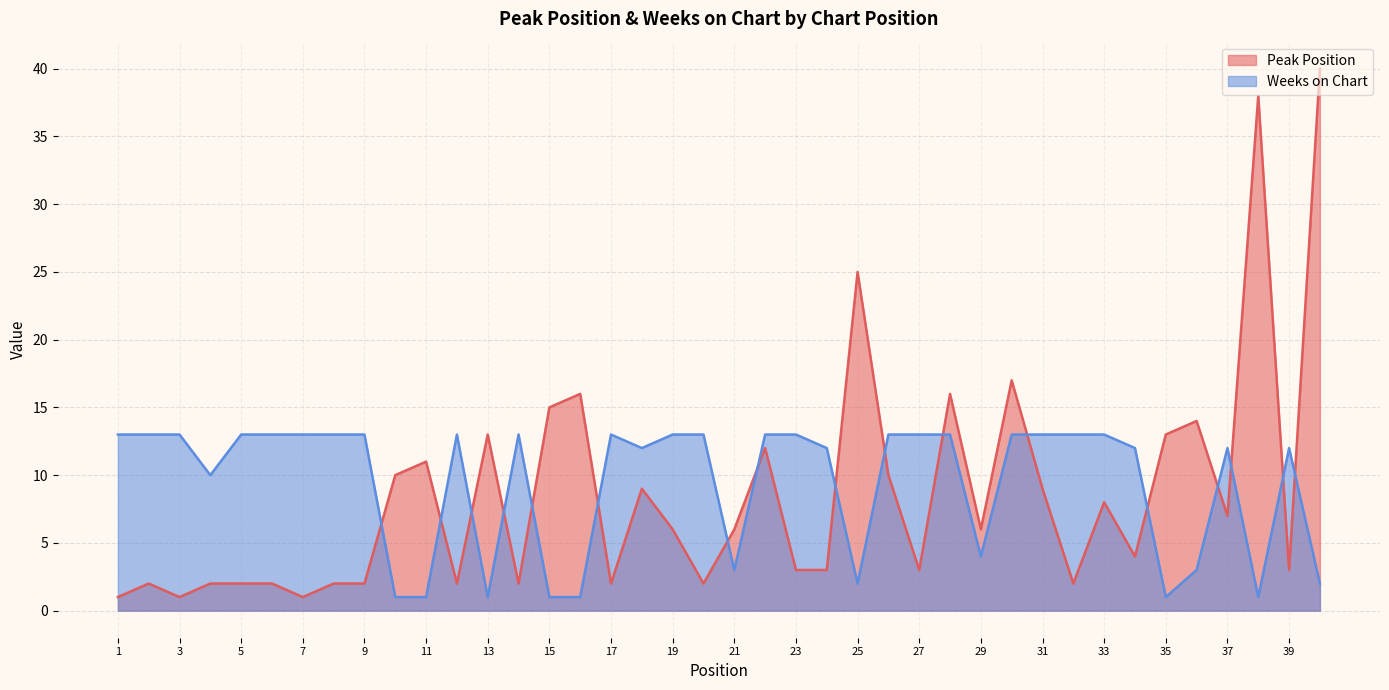

Which category has the highest value across all series?

40